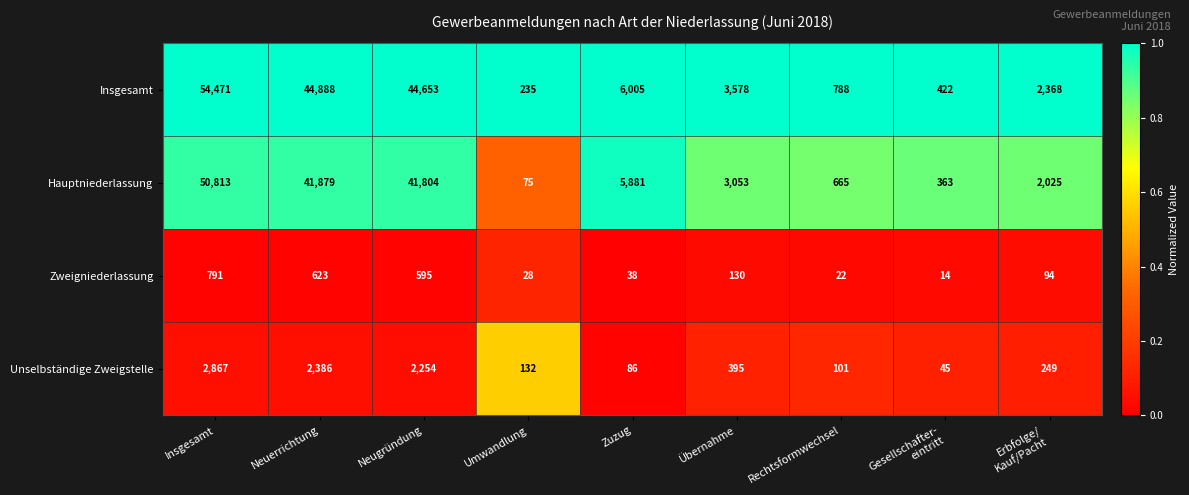

Which series has the largest total across all categories?

Insgesamt